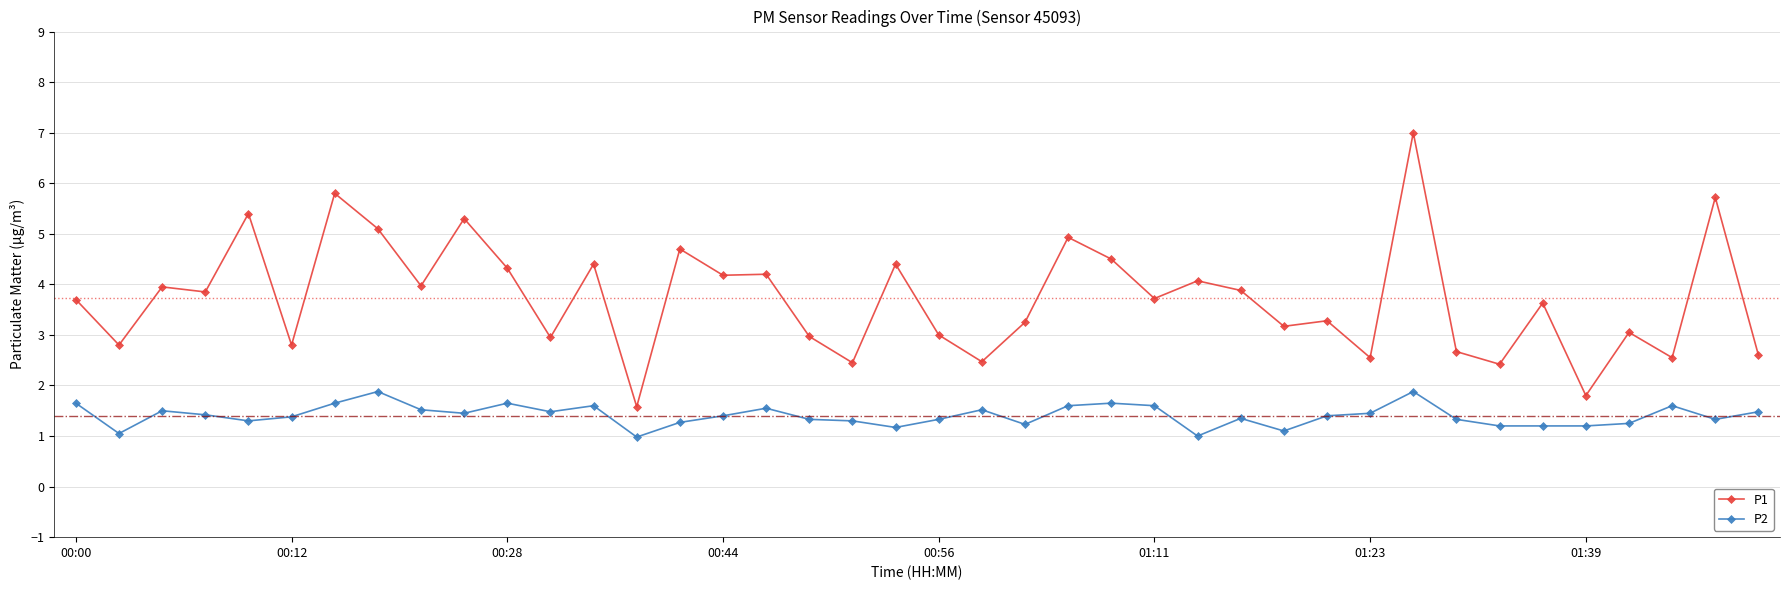

What is the maximum value for P1?

7.0